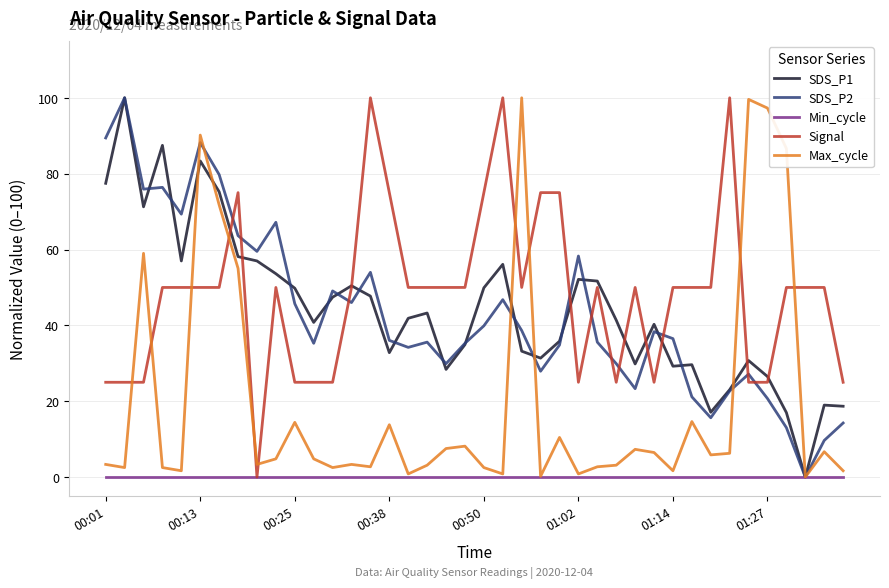

What is the value of the Max_cycle point at the 28th from the left?

3.1